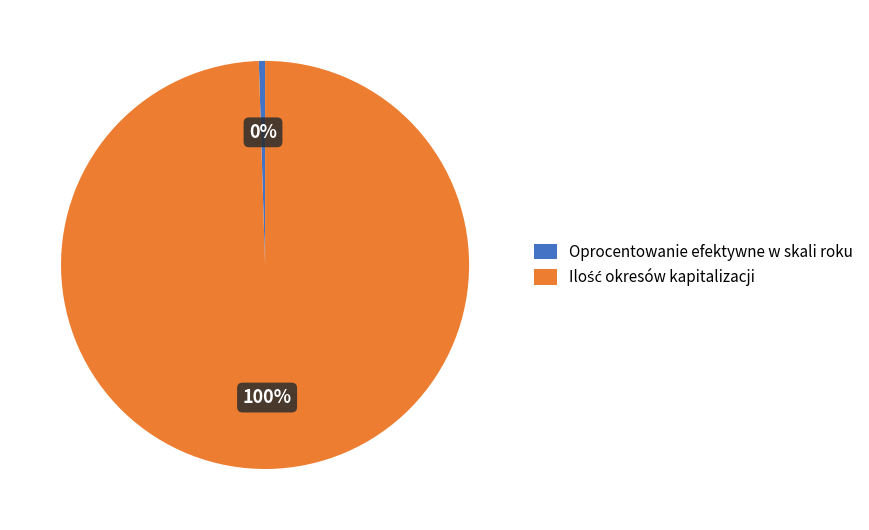

Which slice is the smallest?

Oprocentowanie efektywne w skali roku